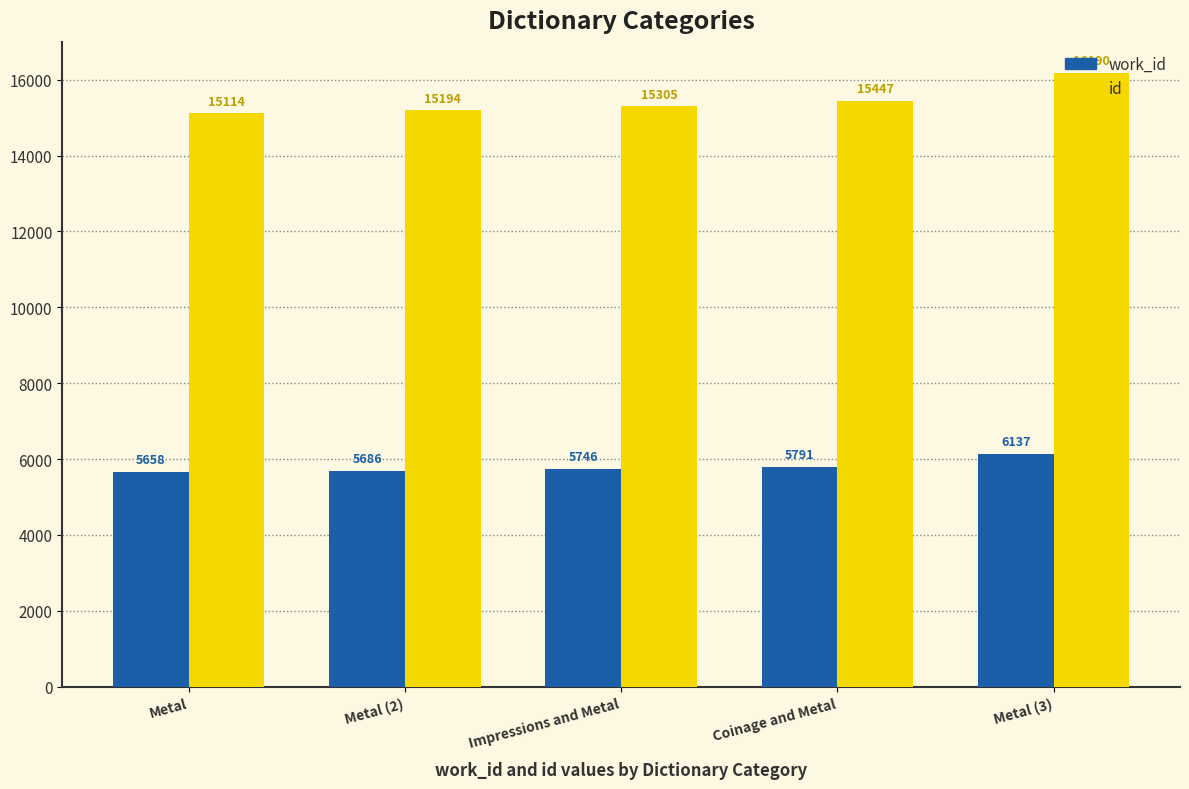

What is the difference between the maximum and second lowest values in the work_id series?

451